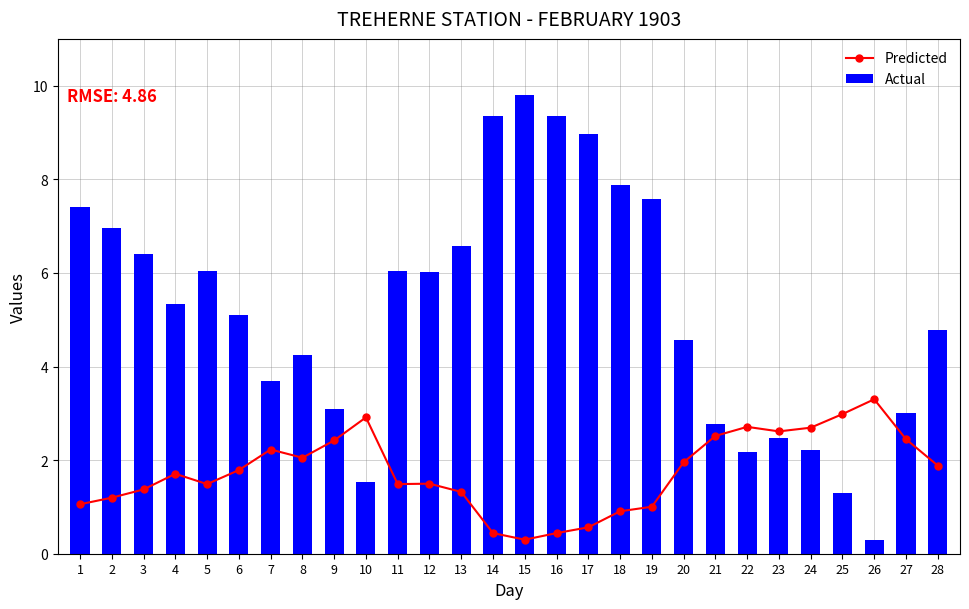

What is the value of the Actual bar at the 24th from the left?

2.2